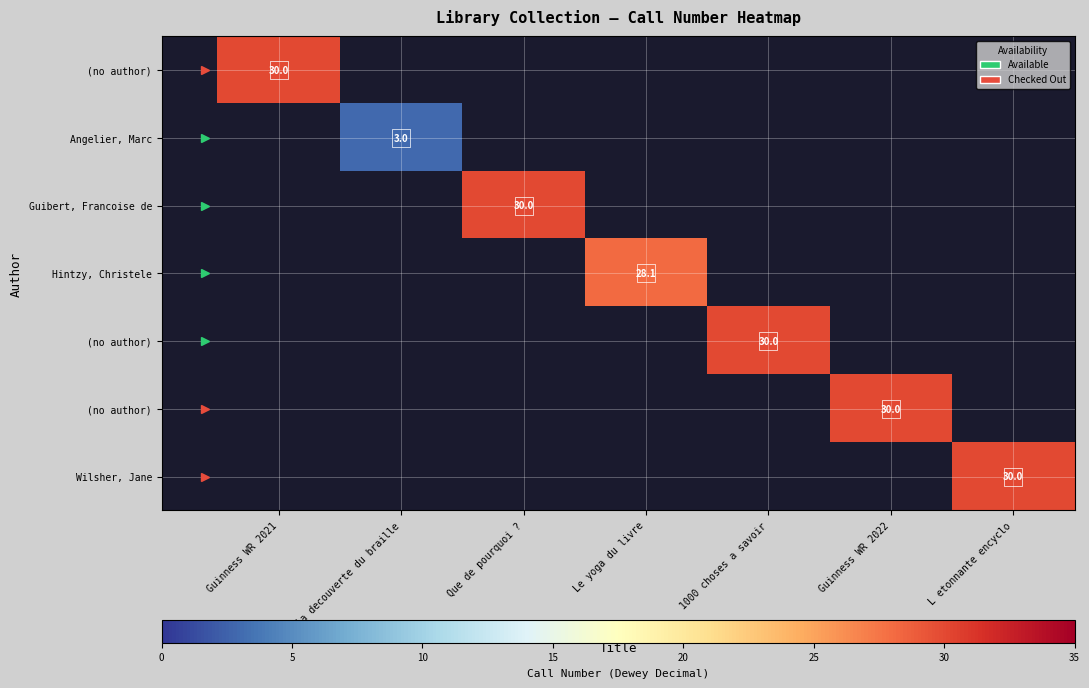

Which has a higher value, A la decouverte du braille or 1000 choses a savoir?

1000 choses a savoir